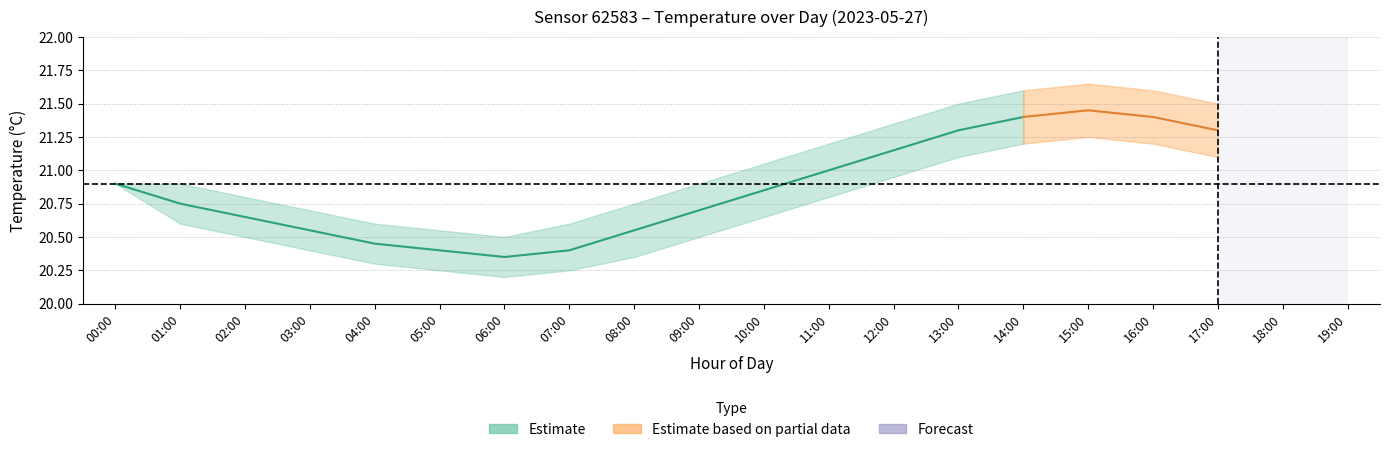

Where is the first local minimum for temperature_lower?

06:00